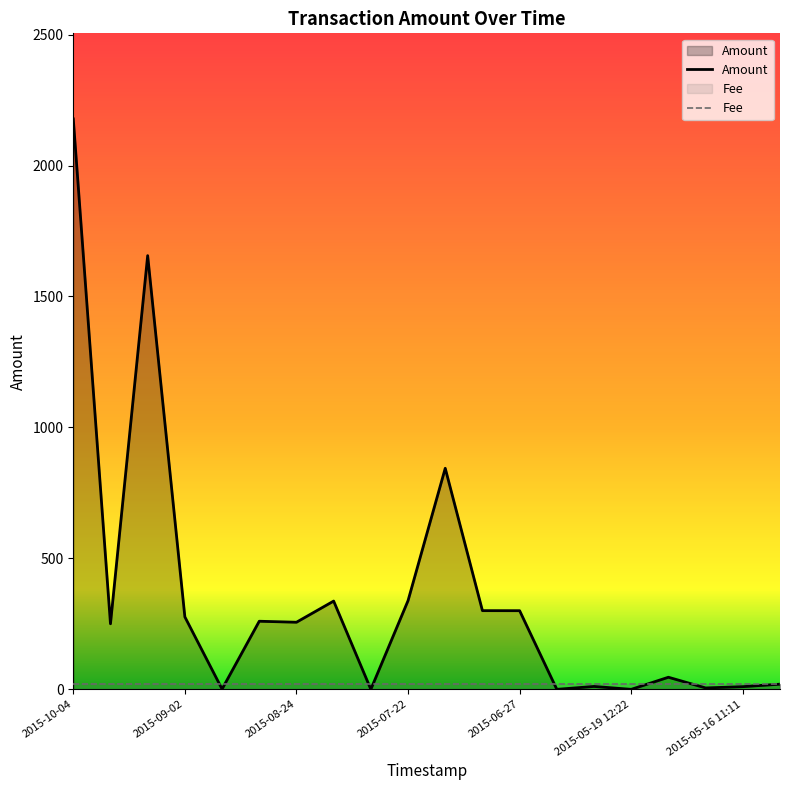

At which category does the data reach its first local peak?

2015-09-12